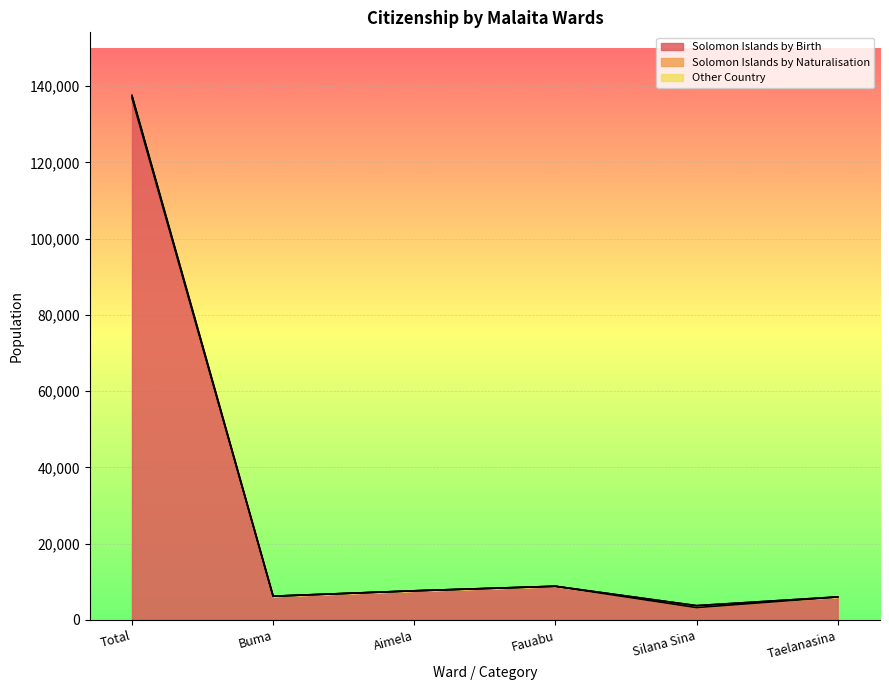

Which has a higher value, Silana Sina or Fauabu?

Fauabu